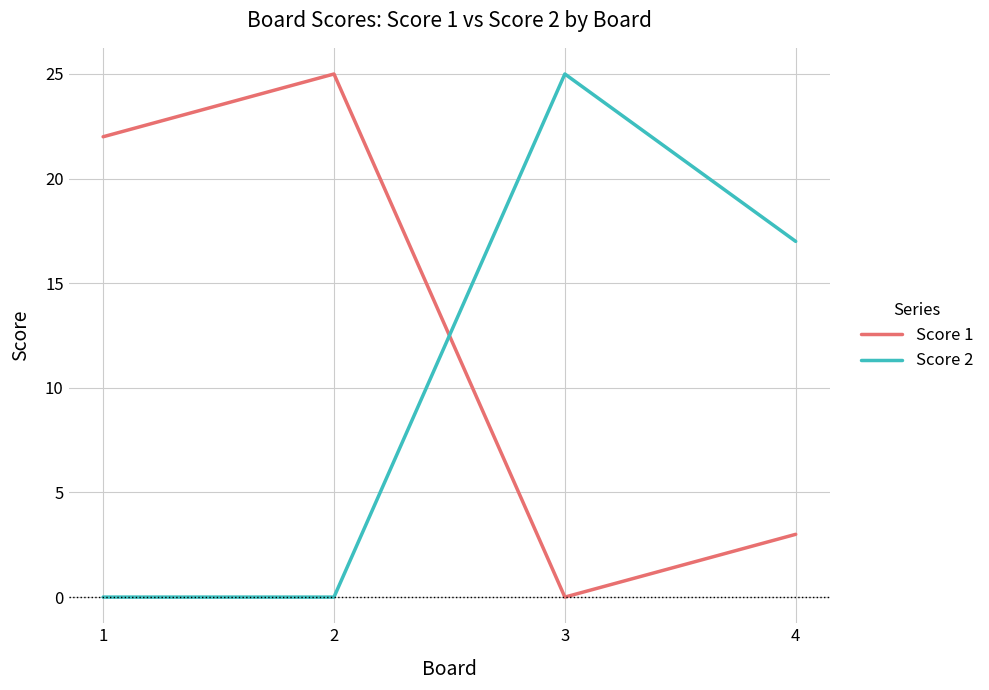

Where is the first local maximum for Score 1?

2